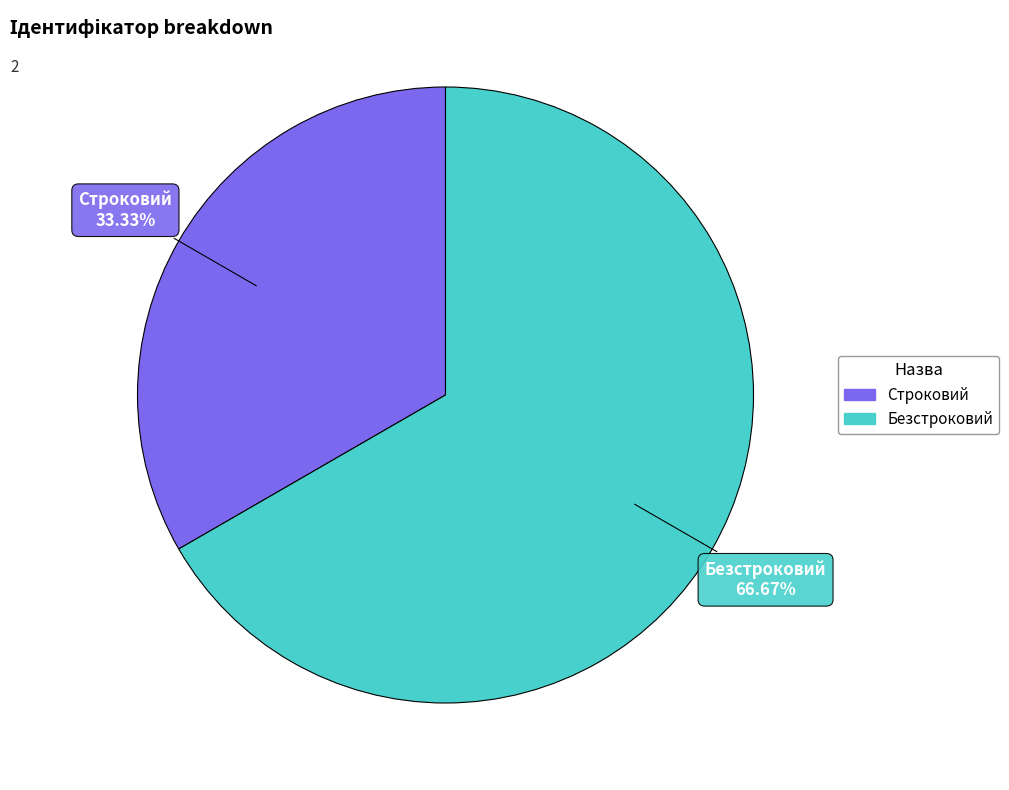

Rank the categories by value from lowest to highest.

Строковий, Безстроковий